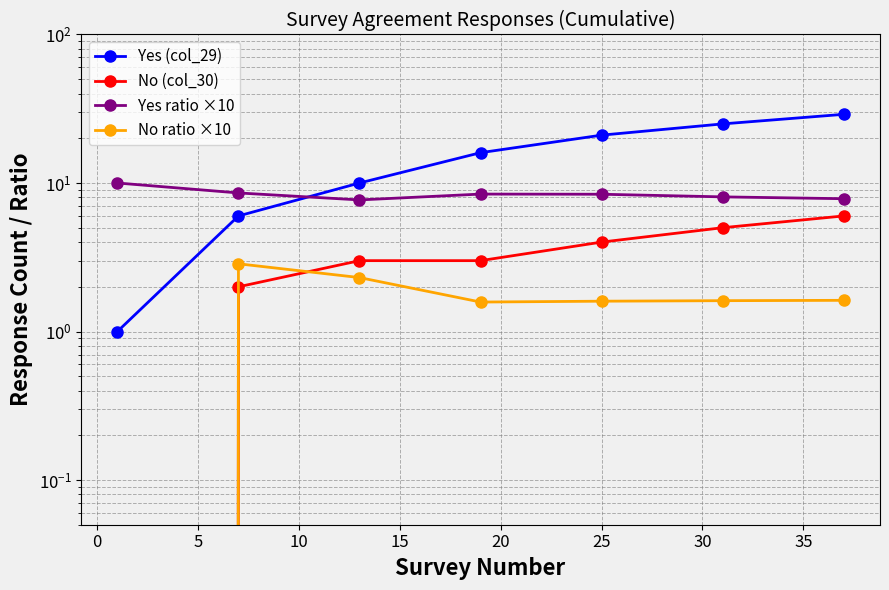

How many values in the No ratio ×10 series exceed 1?

6